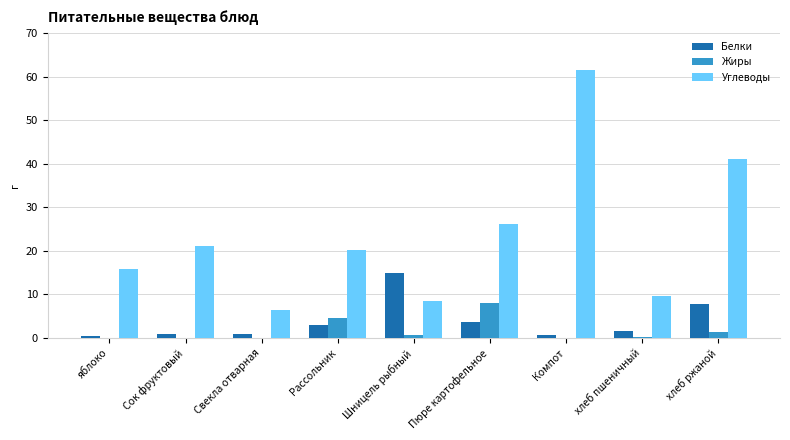

True or false: Белки has a value of 1.6 at хлеб пшеничный.

True